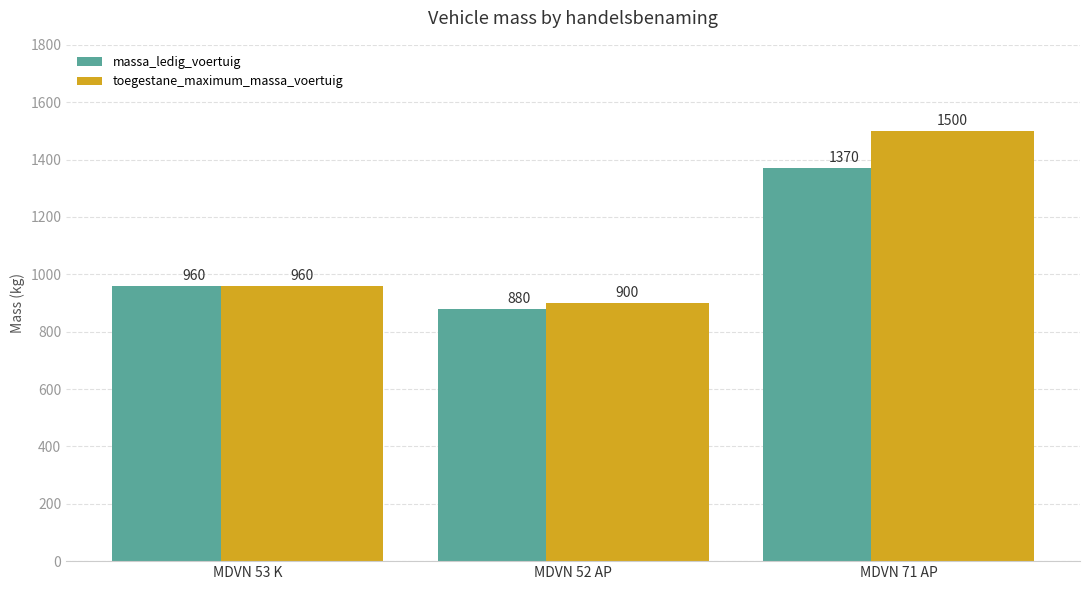

Reading left to right, what are all the values shown in this chart?

massa_ledig_voertuig: 960	880	1370
toegestane_maximum_massa_voertuig: 960	900	1500